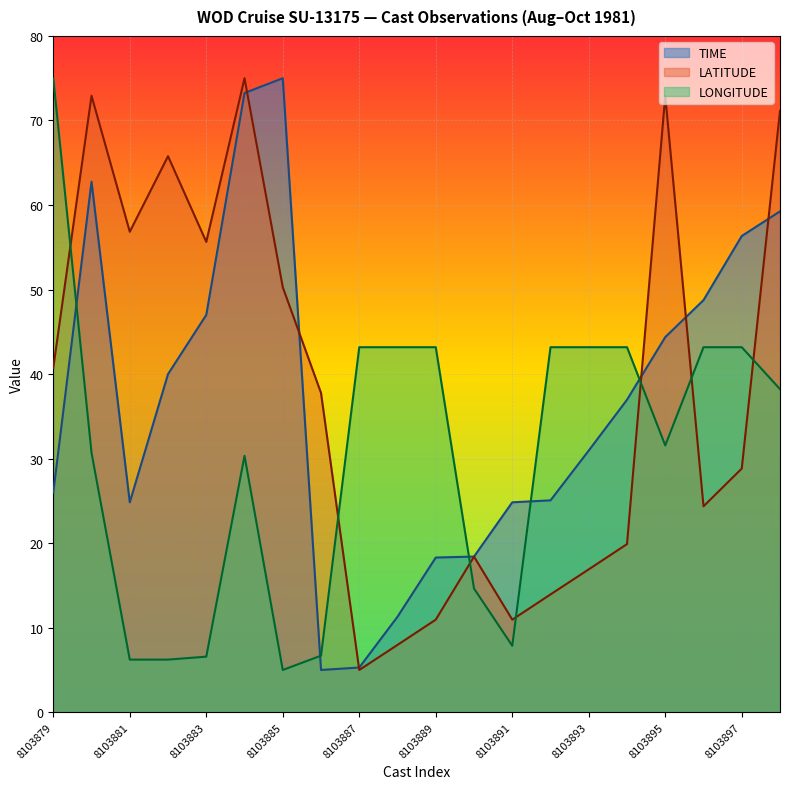

Which category has the lowest value in the TIME series?

8103886